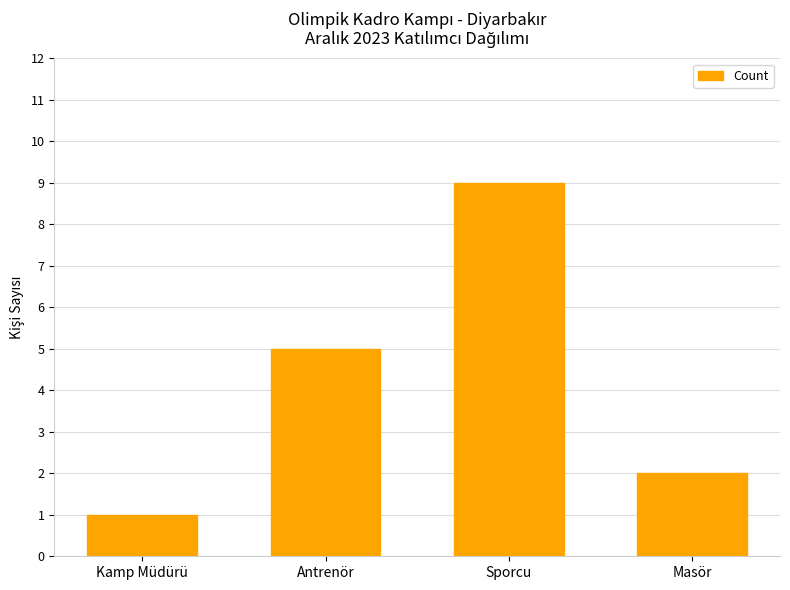

What is the value of the 1st bar from the left?

1